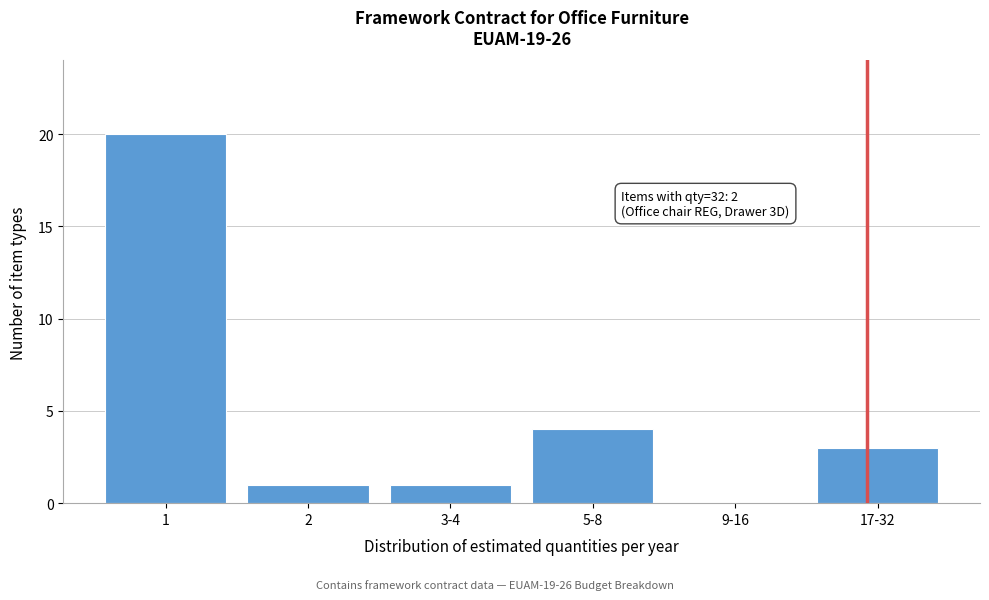

Reading left to right, what are all the values shown in this chart?

1=20	2=1	3-4=1	5-8=4	9-16=0	17-32=3